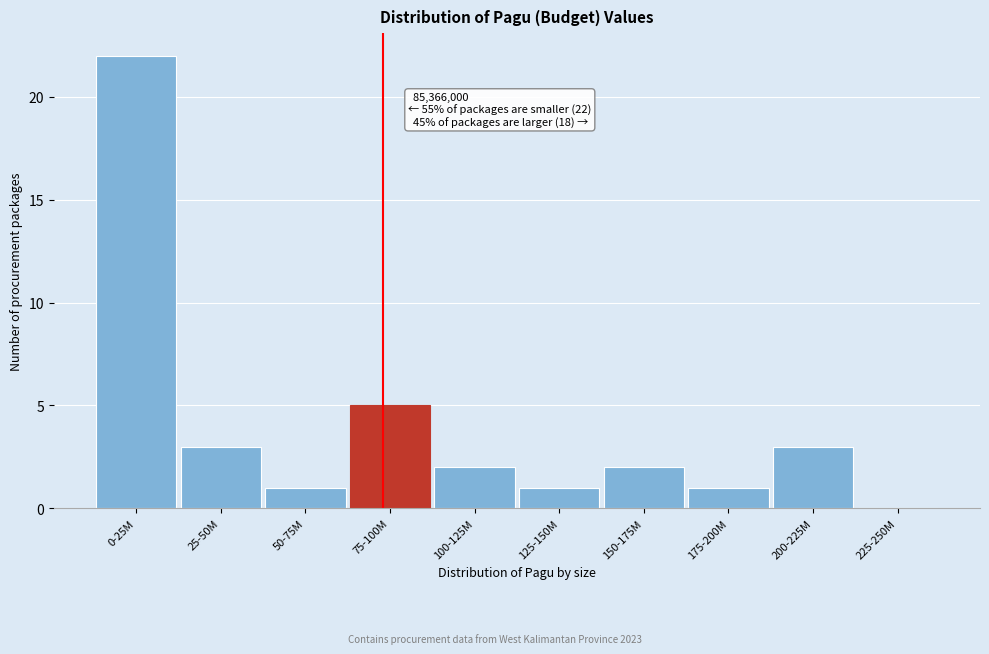

Reading right to left, extract all data points from this chart.

225-250M=0	200-225M=3	175-200M=1	150-175M=2	125-150M=1	100-125M=2	75-100M=5	50-75M=1	25-50M=3	0-25M=22